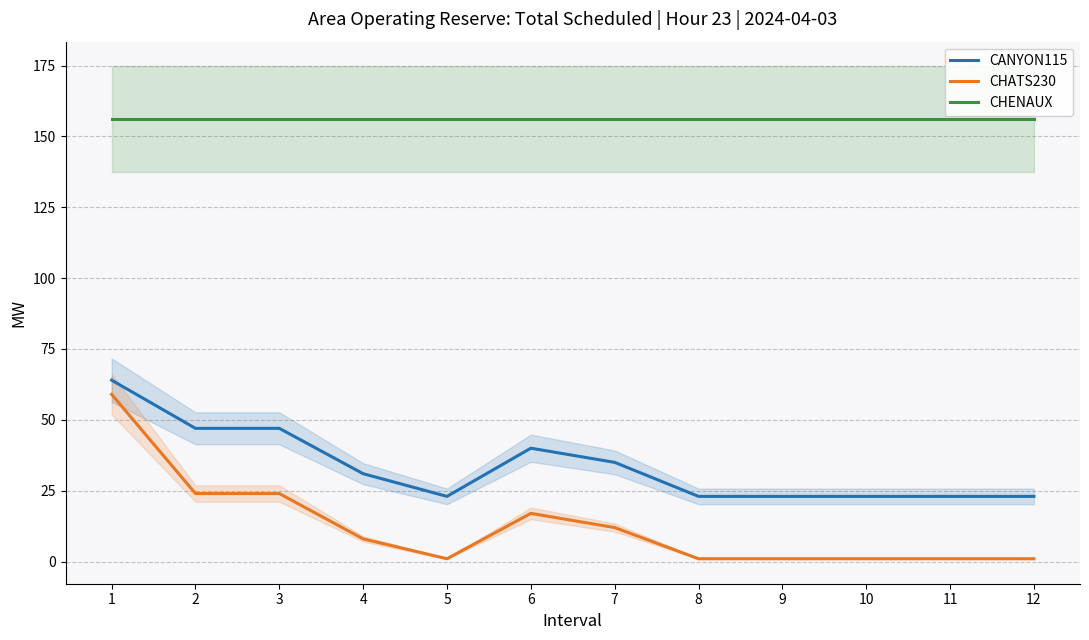

How many data points does each series have?

12